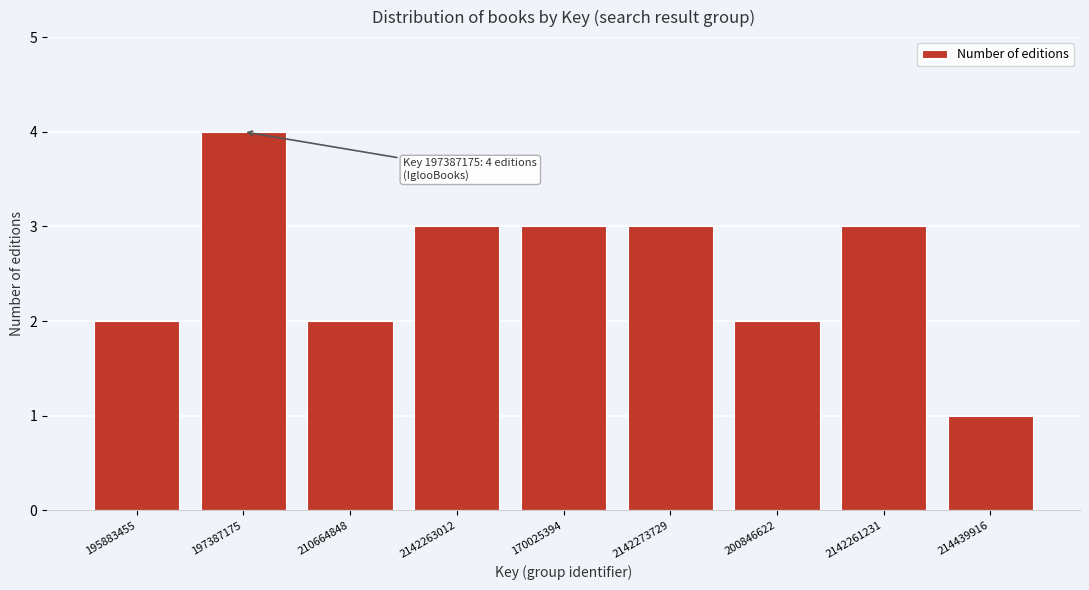

Reading left to right, extract all data points from this chart.

2	4	2	3	3	3	2	3	1